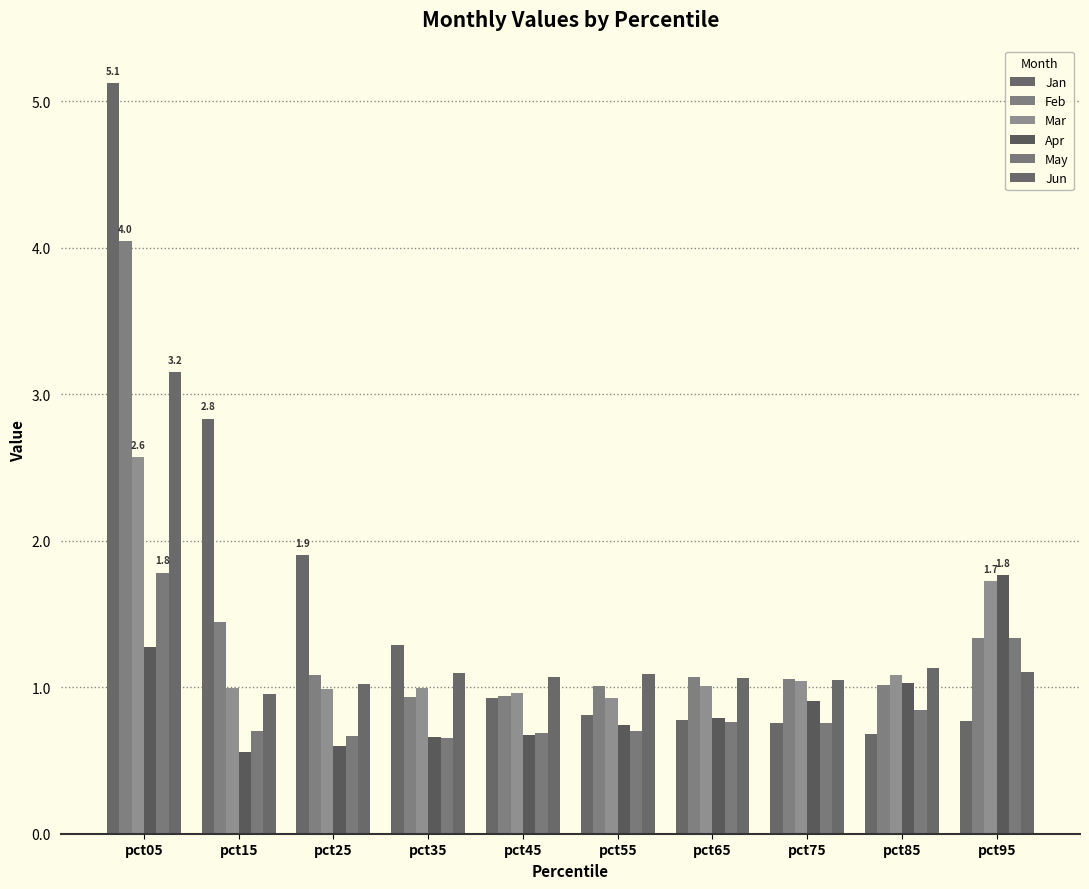

Between pct65 and pct25, which is larger?

pct25